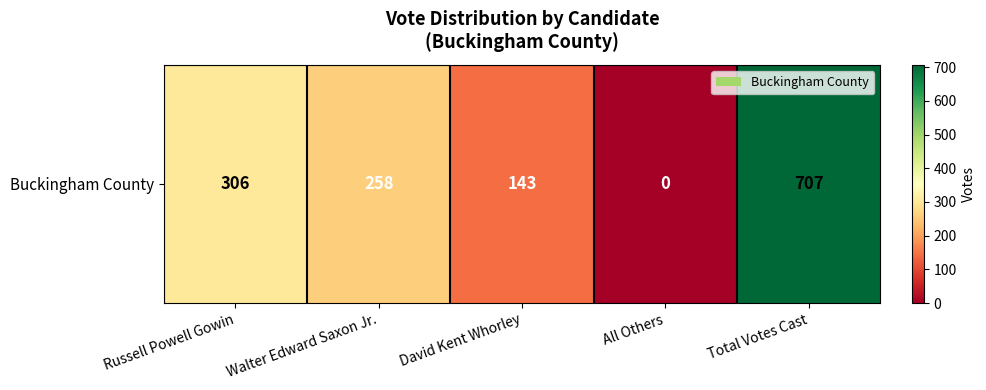

What is the change in value from Walter Edward Saxon Jr. to Total Votes Cast?

+449